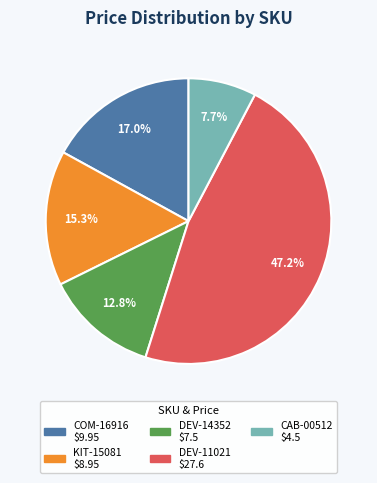

Between CAB-00512 and DEV-11021, which is larger?

DEV-11021